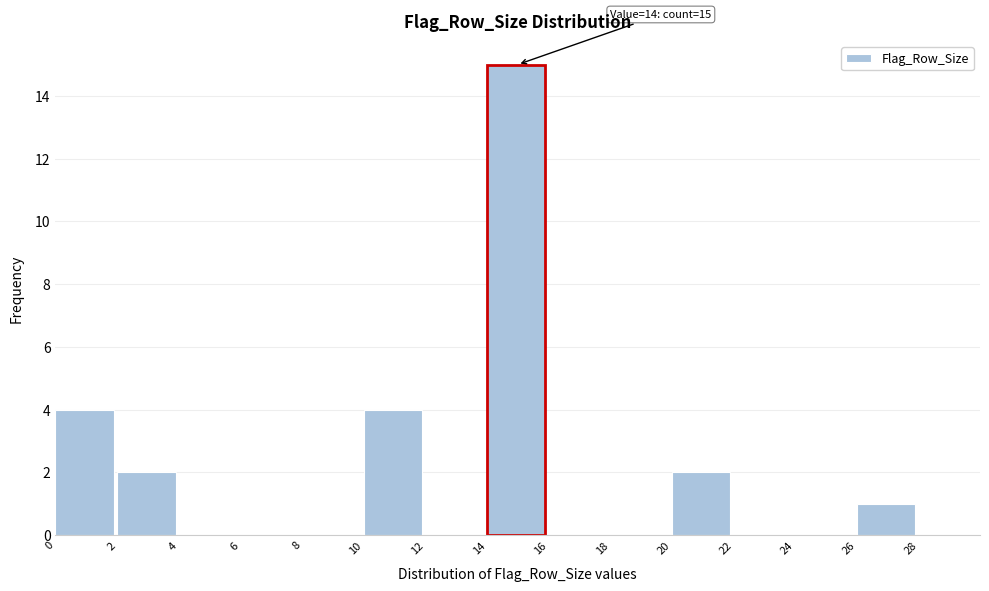

Which range on the x-axis has the tallest bar?

14 to 16